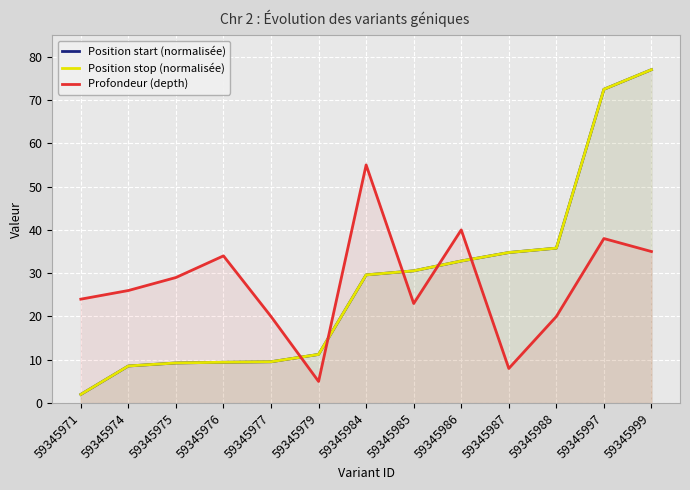

What is the minimum value shown in the chart?

2.0